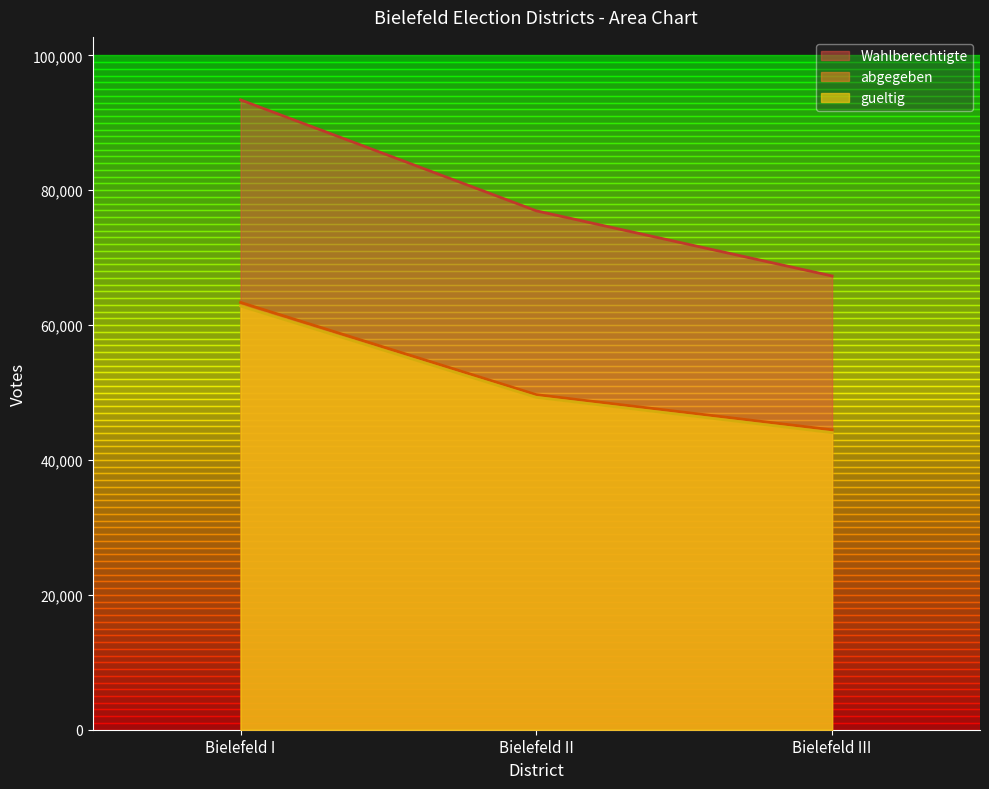

Is the value of abgegeben at Bielefeld III greater than the value of Wahlberechtigte at Bielefeld I?

No